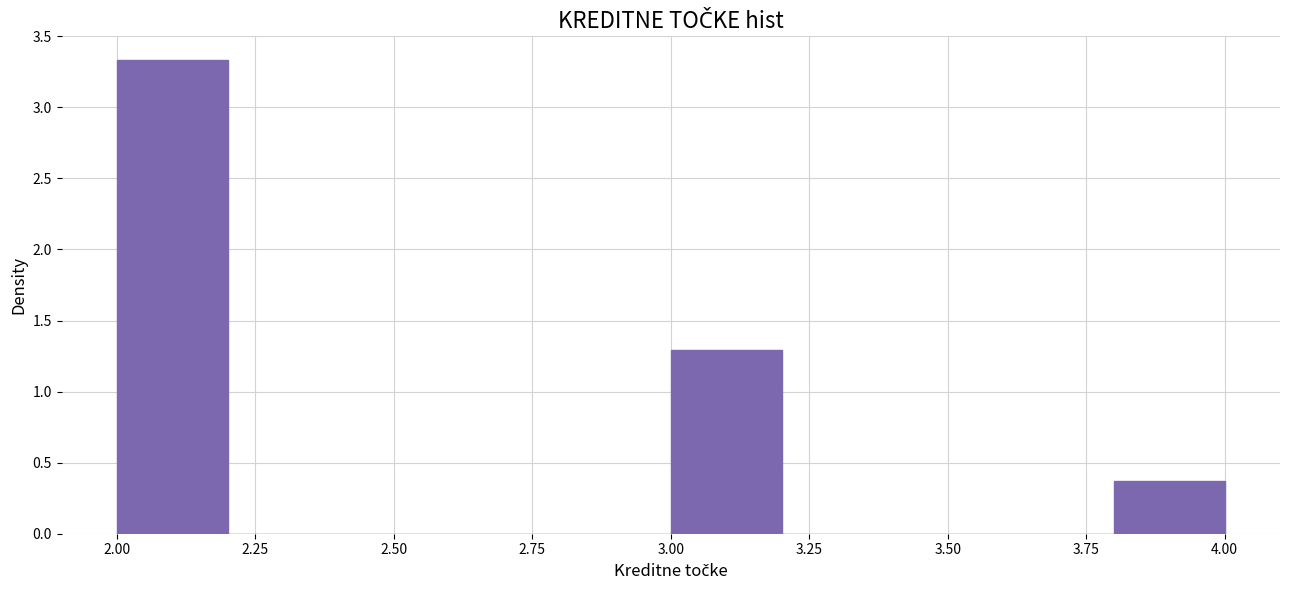

What is the height of the bar covering 2.0 to 2.2 on the x-axis? The values are not printed on the chart, so give them approximately, as read against the axis.

3.35